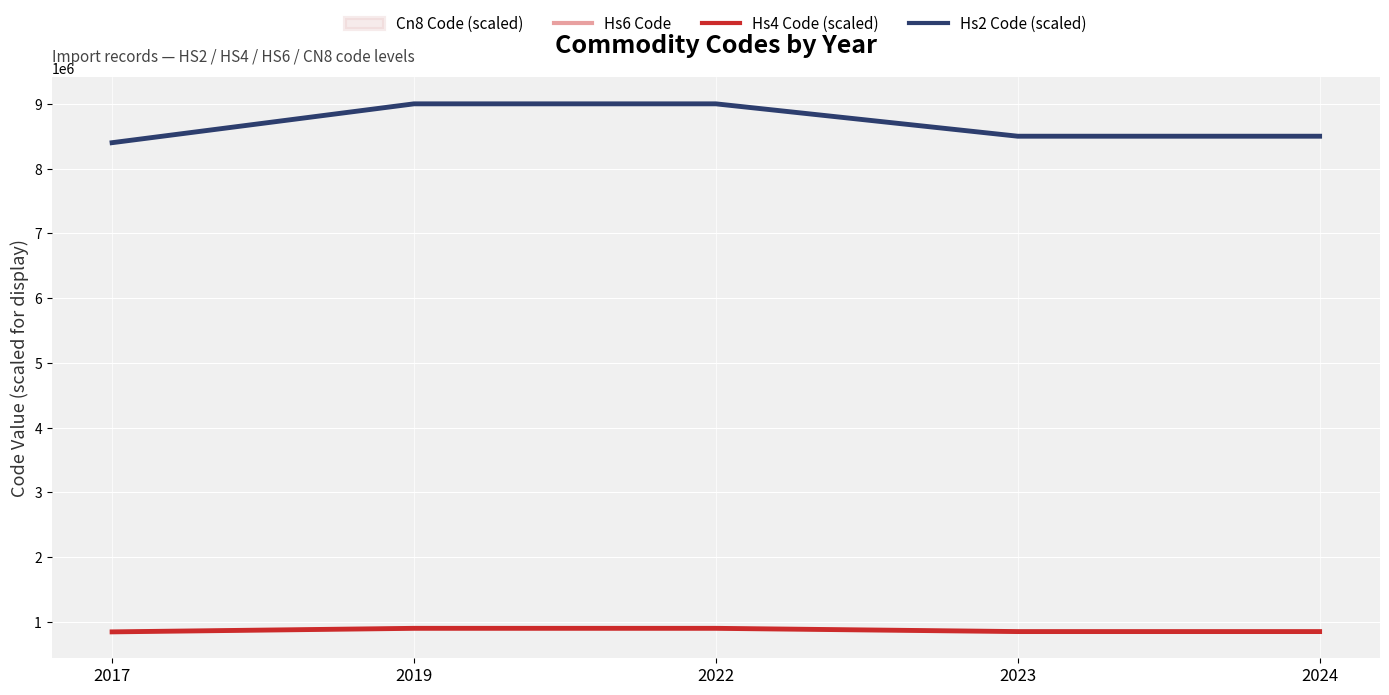

Which category has the lowest value in the Hs6 Code series?

2017